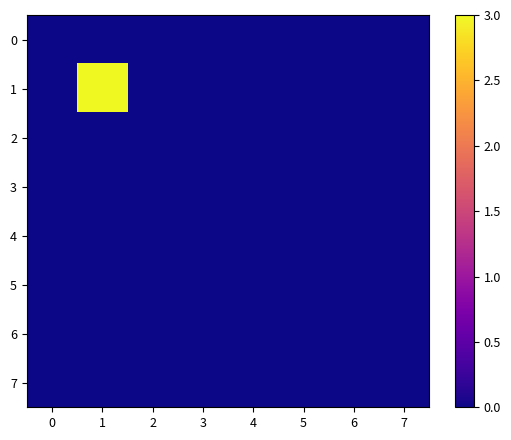

Count the number of categories in the chart.

8